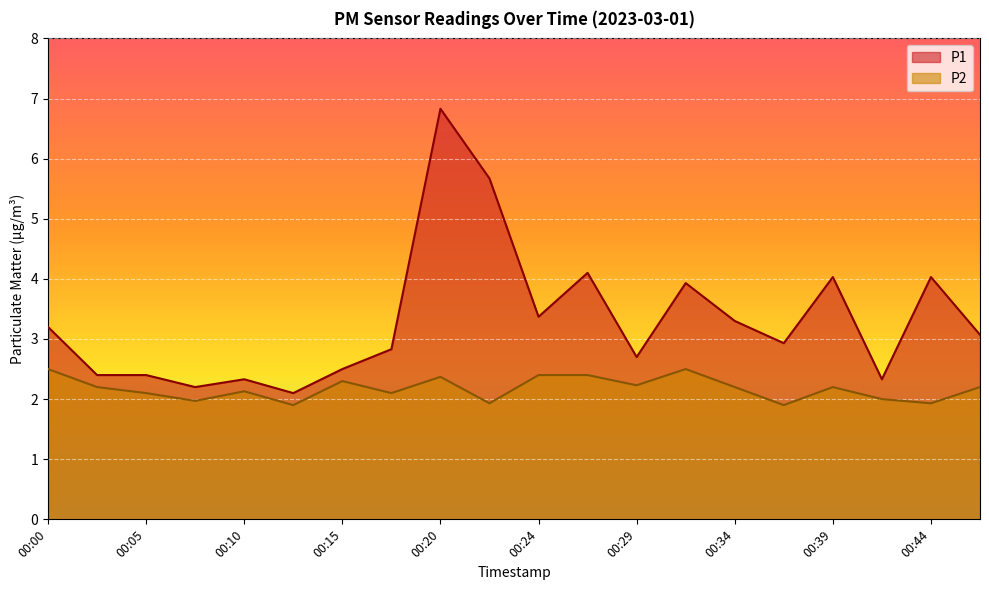

True or false: P1 and P2 intersect in this chart.

False